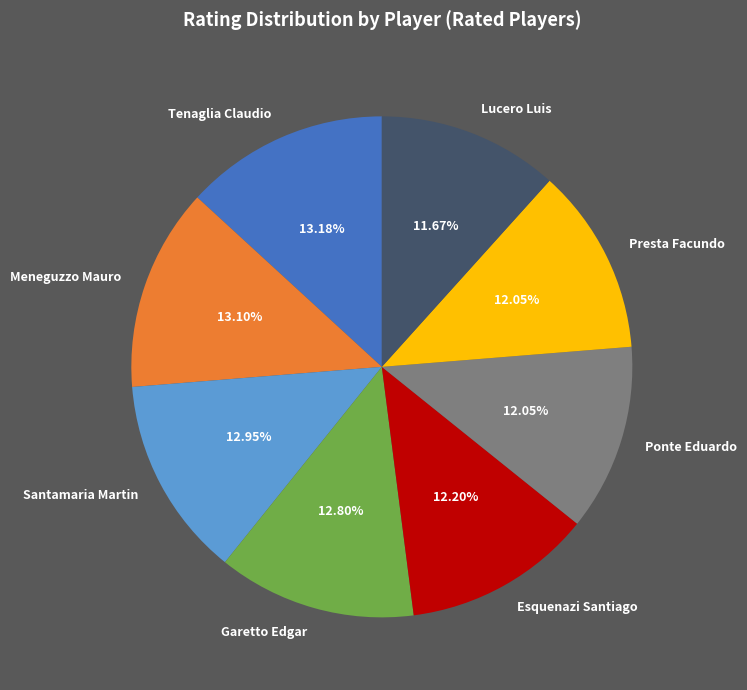

Is Garetto Edgar the majority of the pie?

No